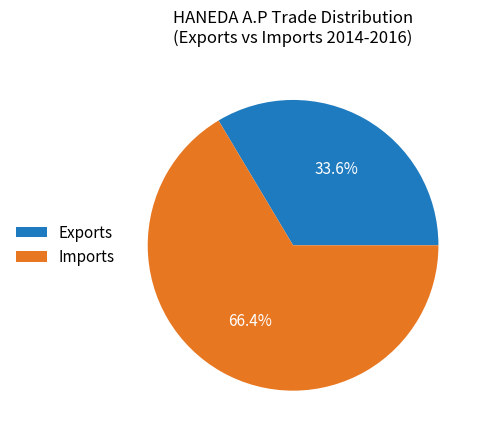

Rank the categories by value from highest to lowest.

Imports, Exports